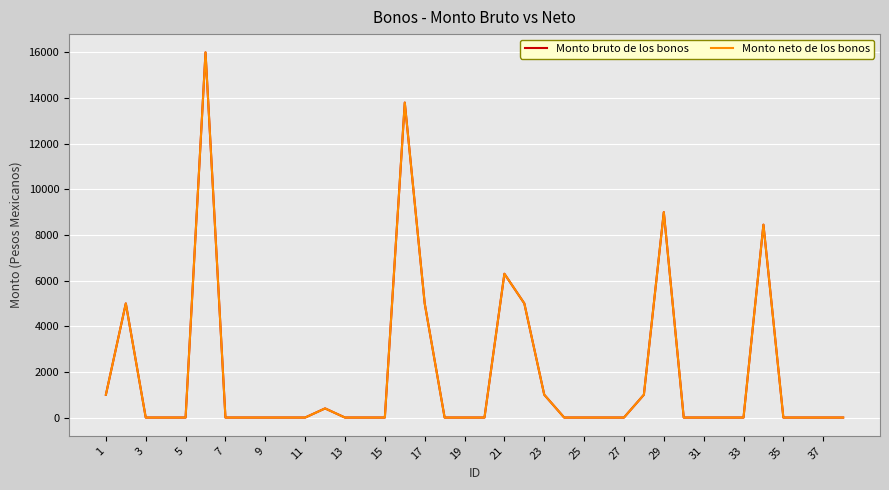

Does the chart display data point markers on the line(s)?

No